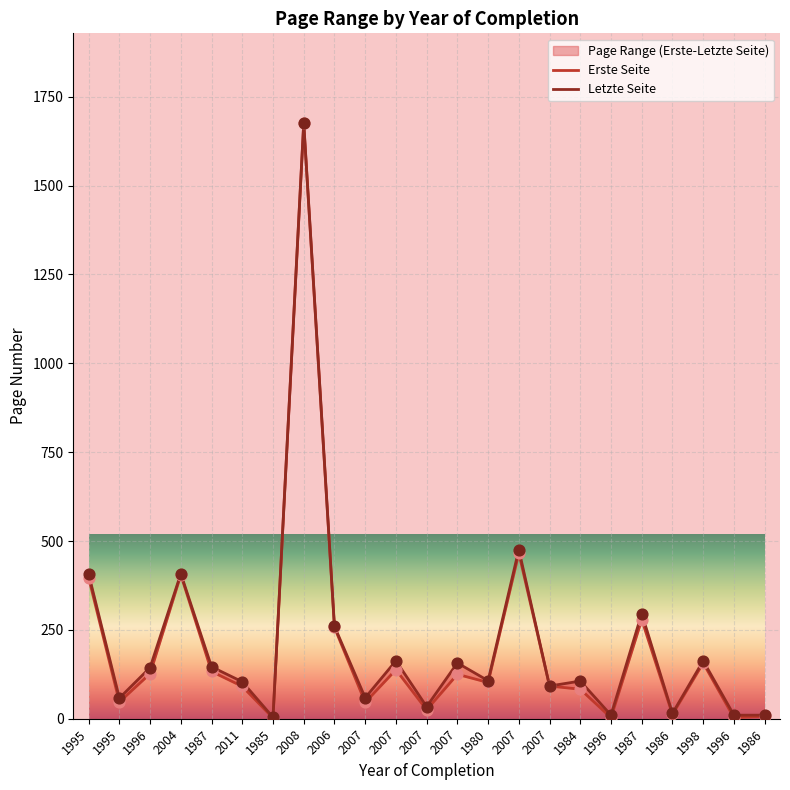

Which series contains the highest Y value?

Letzte Seite